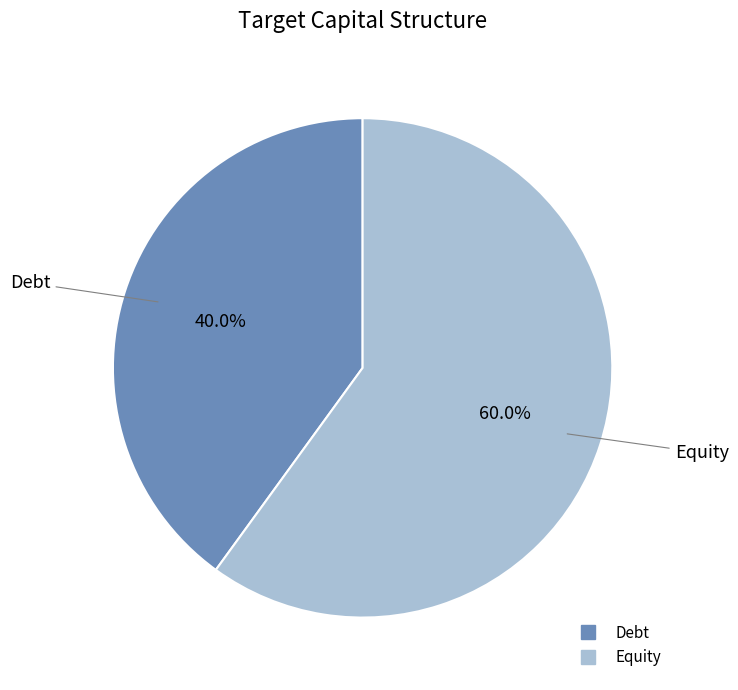

What is the total percentage of Equity and Debt?

100.0%